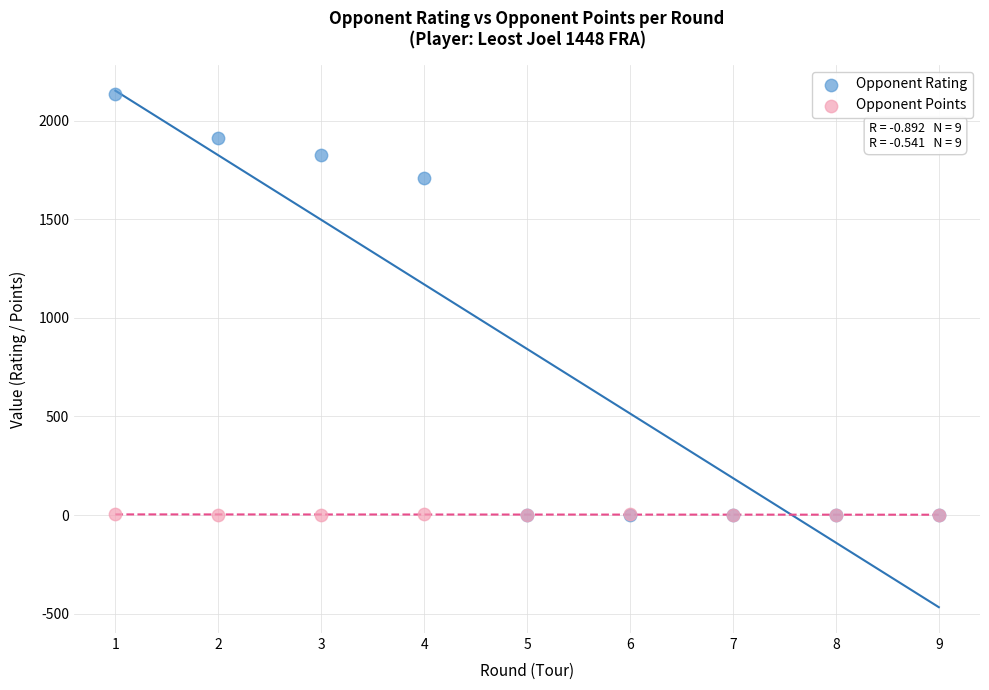

In the Opponent Rating series, what Y value is closest to 1067?

1709.0